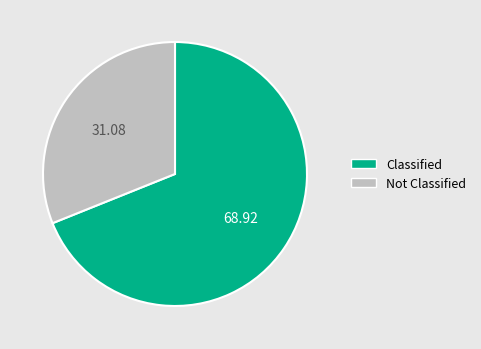

Which has a higher value, Not Classified or Classified?

Classified